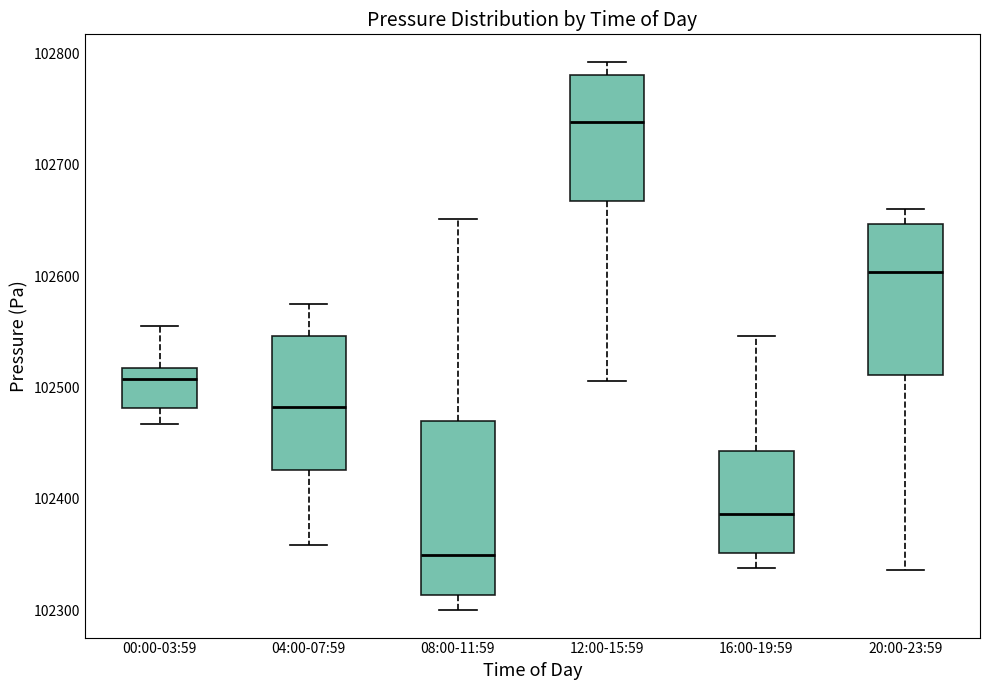

Which box is the tallest, from its lower edge to its upper edge?

08:00-11:59